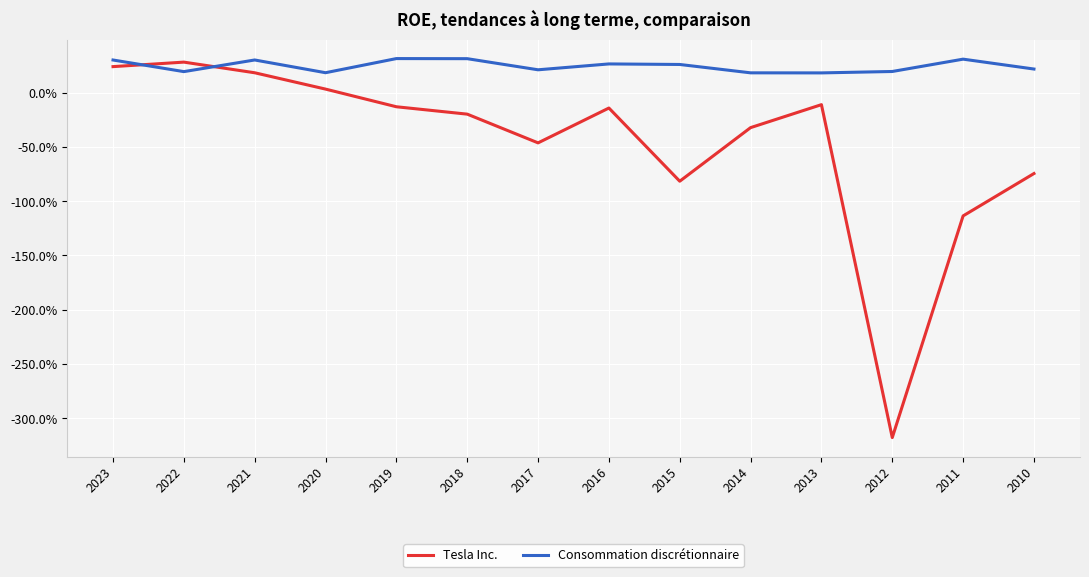

Between which two adjacent categories do Consommation discrétionnaire and Tesla Inc. first intersect?

2023 and 2022